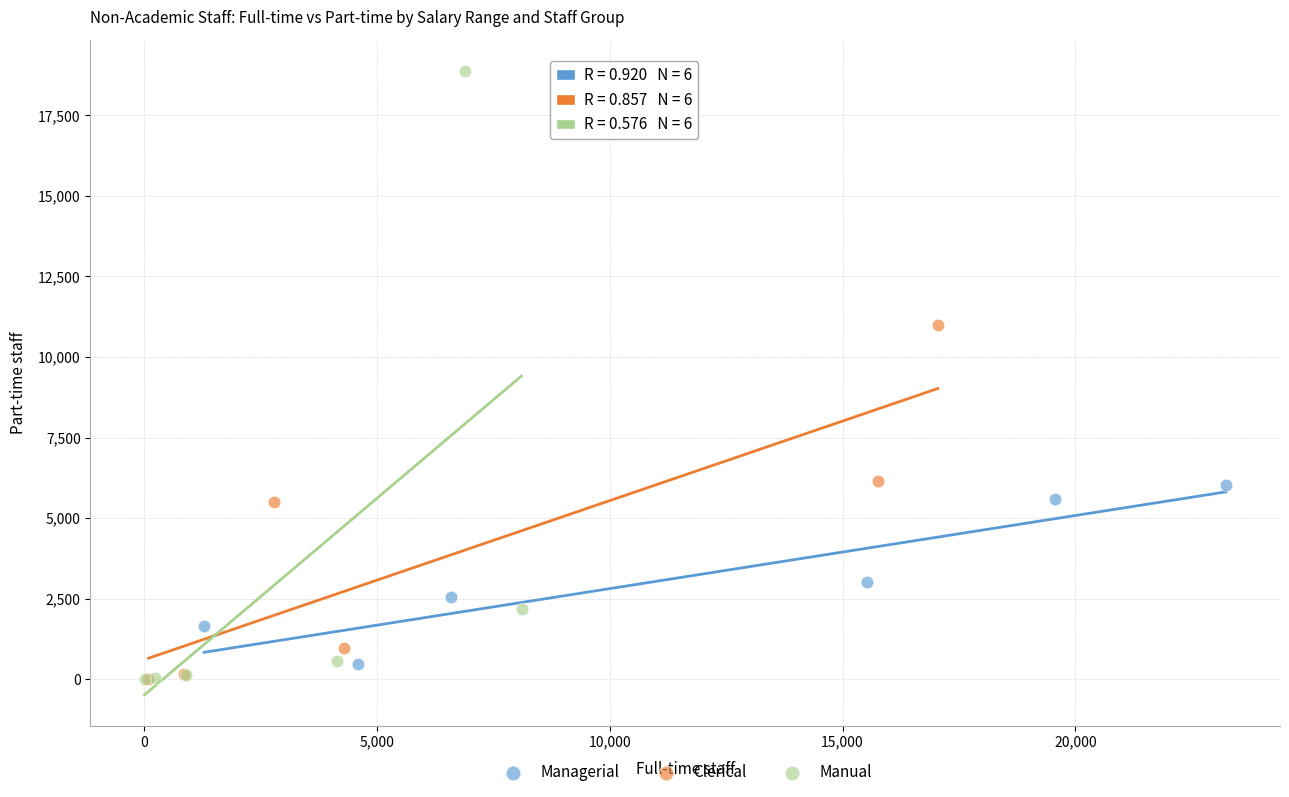

Which series reaches the maximum Y coordinate?

Manual